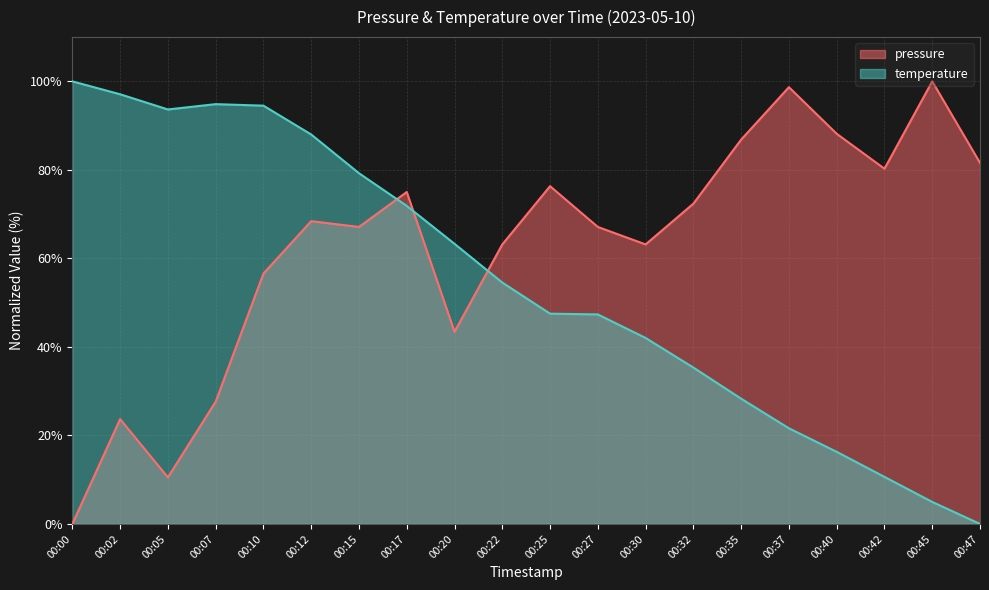

Reading right to left, extract all data points from this chart.

pressure: 00:47=81.6	00:45=100.0	00:42=80.3	00:40=88.2	00:37=98.7	00:35=86.8	00:32=72.4	00:30=63.2	00:27=67.1	00:25=76.3	00:22=63.2	00:20=43.4	00:17=75.0	00:15=67.1	00:12=68.4	00:10=56.6	00:07=27.6	00:05=10.5	00:02=23.7	00:00=0.0
temperature: 00:47=0.0	00:45=5.0	00:42=10.6	00:40=16.3	00:37=21.6	00:35=28.3	00:32=35.3	00:30=42.0	00:27=47.3	00:25=47.5	00:22=54.5	00:20=63.3	00:17=71.9	00:15=79.2	00:12=88.0	00:10=94.5	00:07=94.9	00:05=93.7	00:02=97.1	00:00=100.0